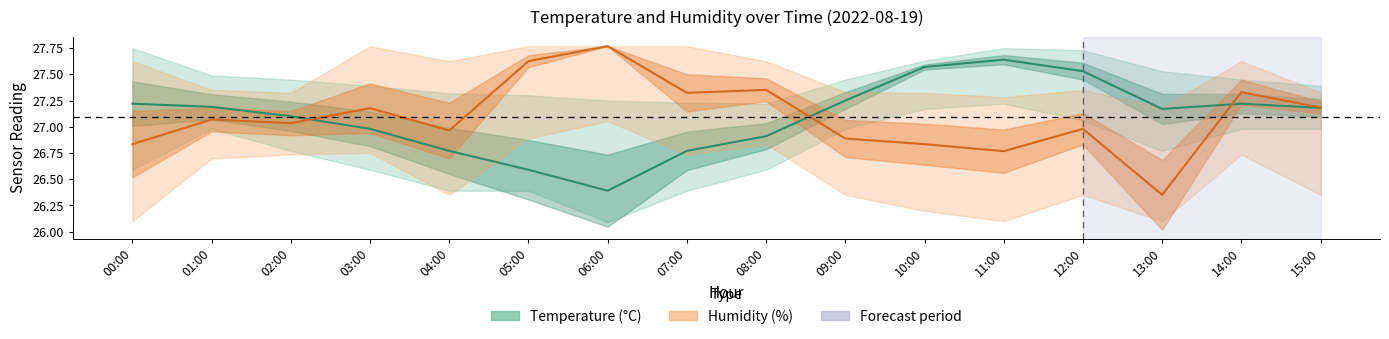

What is the sum of the Humidity (%) values at 01:00 and 08:00?

54.4